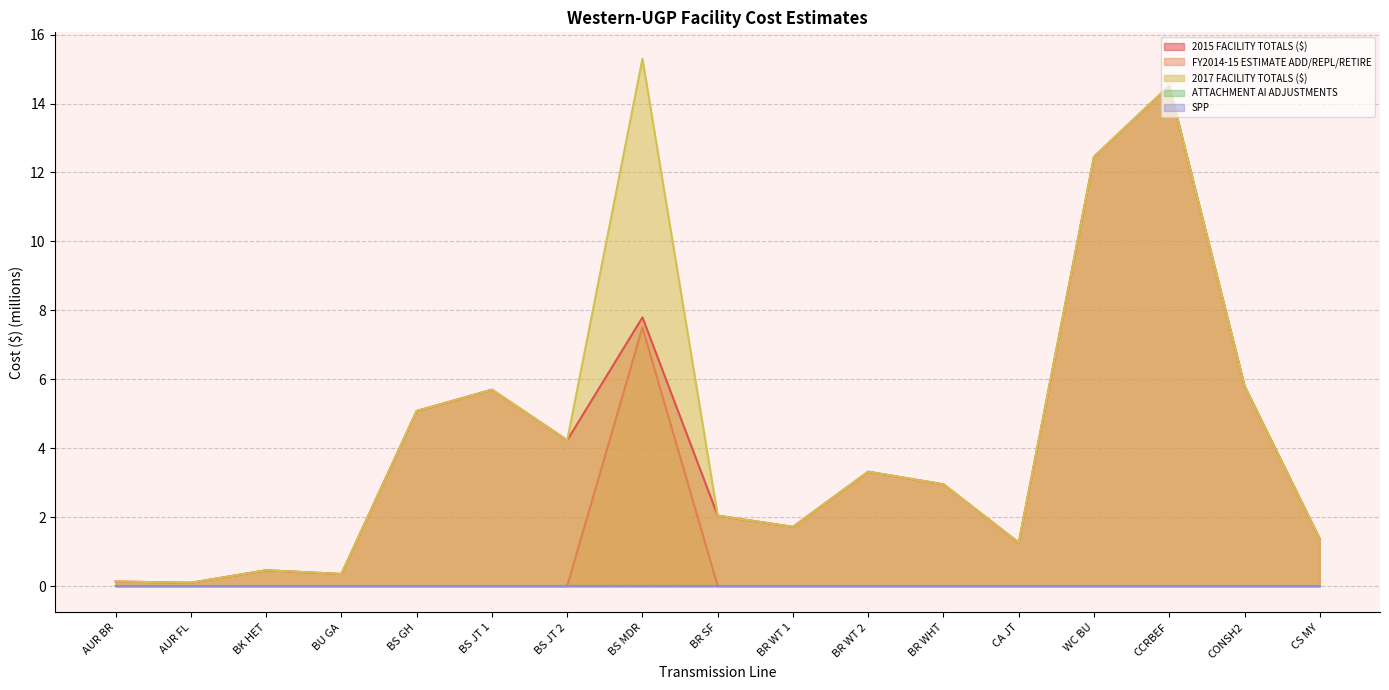

What is the difference between the 2017 FACILITY TOTALS ($) values at CA JT and CCRBEF?

13.3